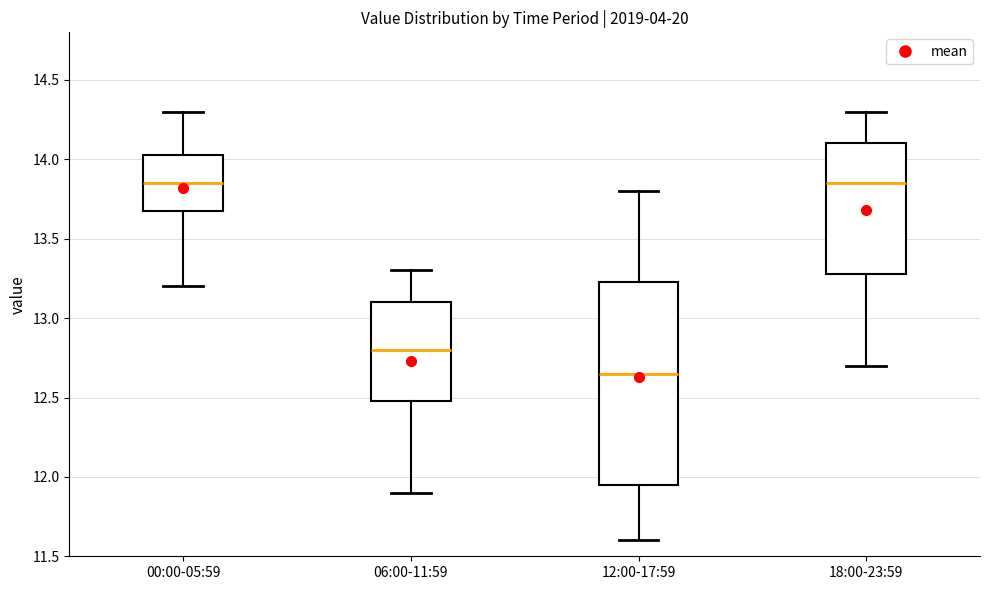

Reading left to right, transcribe this box plot: for each box, give where its median line is, the range the box spans, and where its two whiskers end, as read against the y-axis. The values are not printed on the chart, so give them approximately, as read against the axis.

00:00-05:59: median 13.85, box 13.70 to 14.05, whiskers 13.20 to 14.30
06:00-11:59: median 12.80, box 12.50 to 13.10, whiskers 11.90 to 13.30
12:00-17:59: median 12.65, box 11.95 to 13.25, whiskers 11.60 to 13.80
18:00-23:59: median 13.85, box 13.30 to 14.10, whiskers 12.70 to 14.30